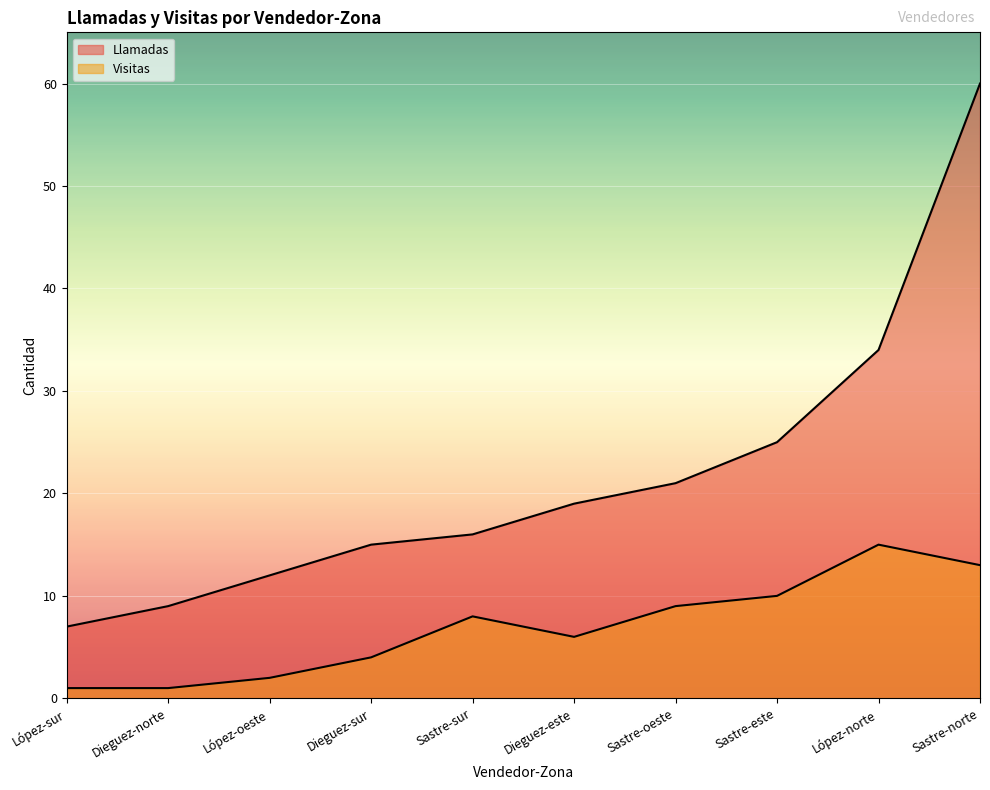

Reading left to right, extract all data points from this chart.

Llamadas: López-sur=7	Dieguez-norte=9	López-oeste=12	Dieguez-sur=15	Sastre-sur=16	Dieguez-este=19	Sastre-oeste=21	Sastre-este=25	López-norte=34	Sastre-norte=60
Visitas: López-sur=1	Dieguez-norte=1	López-oeste=2	Dieguez-sur=4	Sastre-sur=8	Dieguez-este=6	Sastre-oeste=9	Sastre-este=10	López-norte=15	Sastre-norte=13